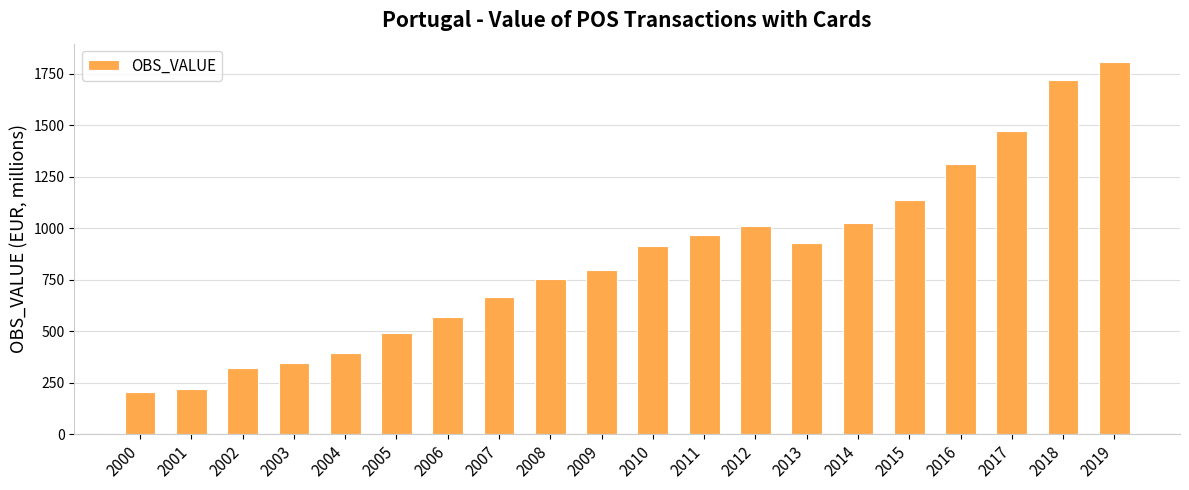

Between 2007 and 2018, which is larger?

2018